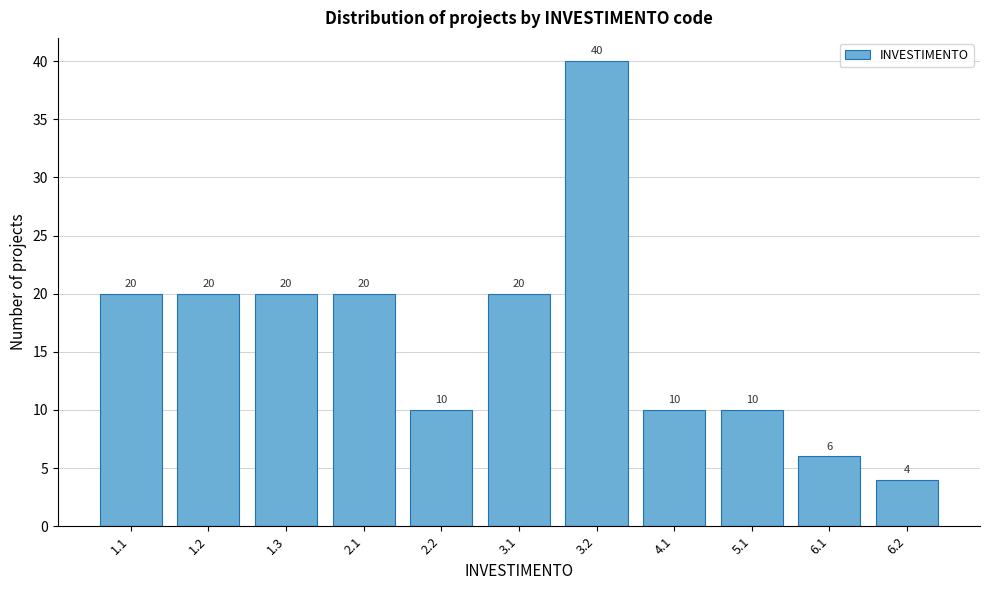

Reading right to left, list all the values displayed in this chart.

4	6	10	10	40	20	10	20	20	20	20